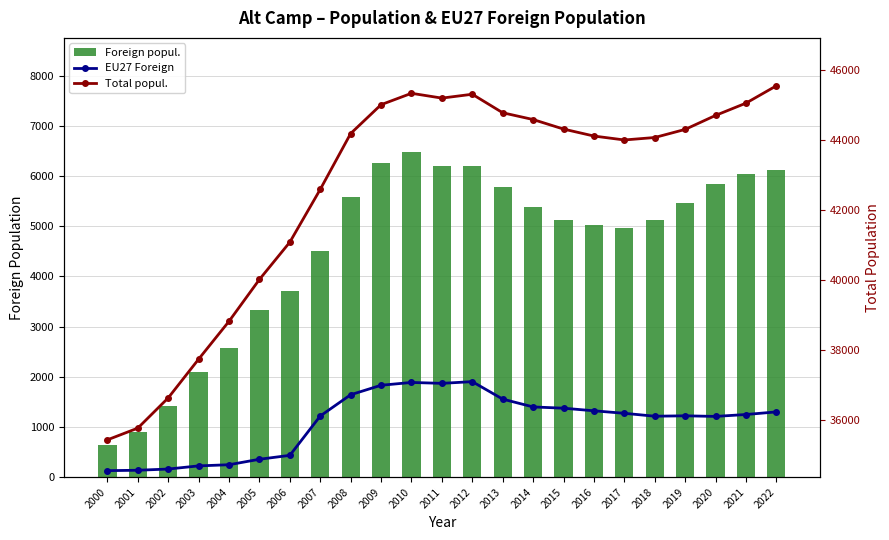

Is it true that Foreign popul. equals 5848 at 2020?

True